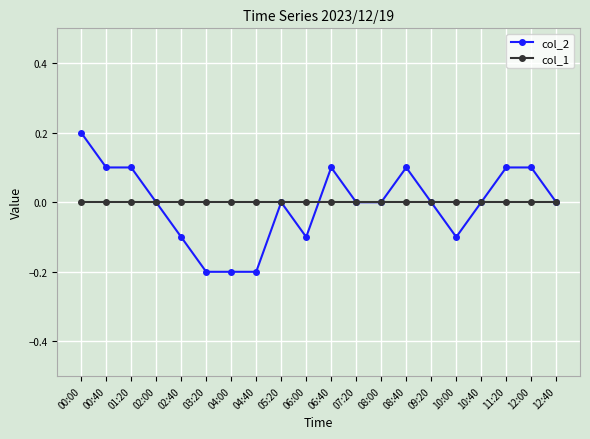

Which category has the highest value in the col_2 series?

00:00